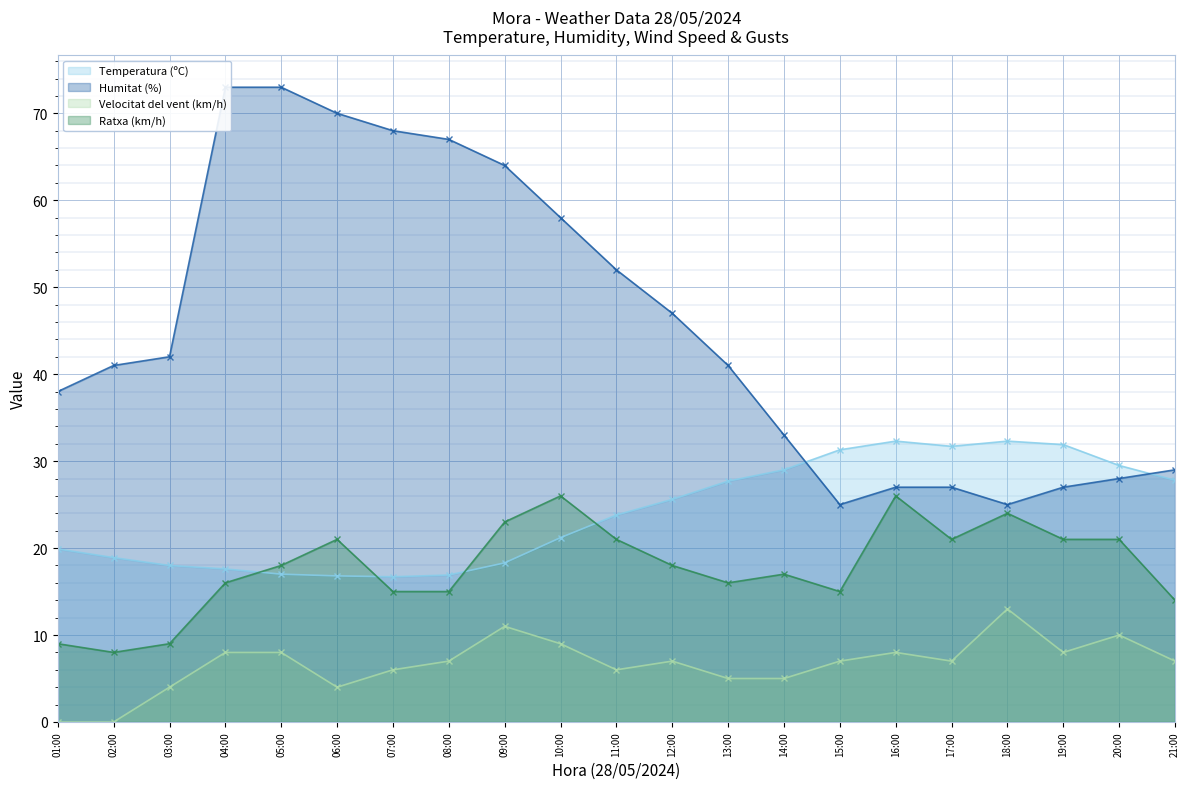

Reading right to left, what are all the values shown in this chart?

Temperatura (ºC): 21:00=27.8	20:00=29.5	19:00=31.9	18:00=32.3	17:00=31.7	16:00=32.3	15:00=31.3	14:00=29.0	13:00=27.7	12:00=25.6	11:00=23.8	10:00=21.2	09:00=18.3	08:00=16.9	07:00=16.7	06:00=16.8	05:00=17.0	04:00=17.6	03:00=18.0	02:00=18.9	01:00=19.9
Humitat (%): 21:00=29.0	20:00=28.0	19:00=27.0	18:00=25.0	17:00=27.0	16:00=27.0	15:00=25.0	14:00=33.0	13:00=41.0	12:00=47.0	11:00=52.0	10:00=58.0	09:00=64.0	08:00=67.0	07:00=68.0	06:00=70.0	05:00=73.0	04:00=73.0	03:00=42.0	02:00=41.0	01:00=38.0
Velocitat del vent (km/h): 21:00=7.0	20:00=10.0	19:00=8.0	18:00=13.0	17:00=7.0	16:00=8.0	15:00=7.0	14:00=5.0	13:00=5.0	12:00=7.0	11:00=6.0	10:00=9.0	09:00=11.0	08:00=7.0	07:00=6.0	06:00=4.0	05:00=8.0	04:00=8.0	03:00=4.0	02:00=0.0	01:00=0.0
Ratxa (km/h): 21:00=14.0	20:00=21.0	19:00=21.0	18:00=24.0	17:00=21.0	16:00=26.0	15:00=15.0	14:00=17.0	13:00=16.0	12:00=18.0	11:00=21.0	10:00=26.0	09:00=23.0	08:00=15.0	07:00=15.0	06:00=21.0	05:00=18.0	04:00=16.0	03:00=9.0	02:00=8.0	01:00=9.0